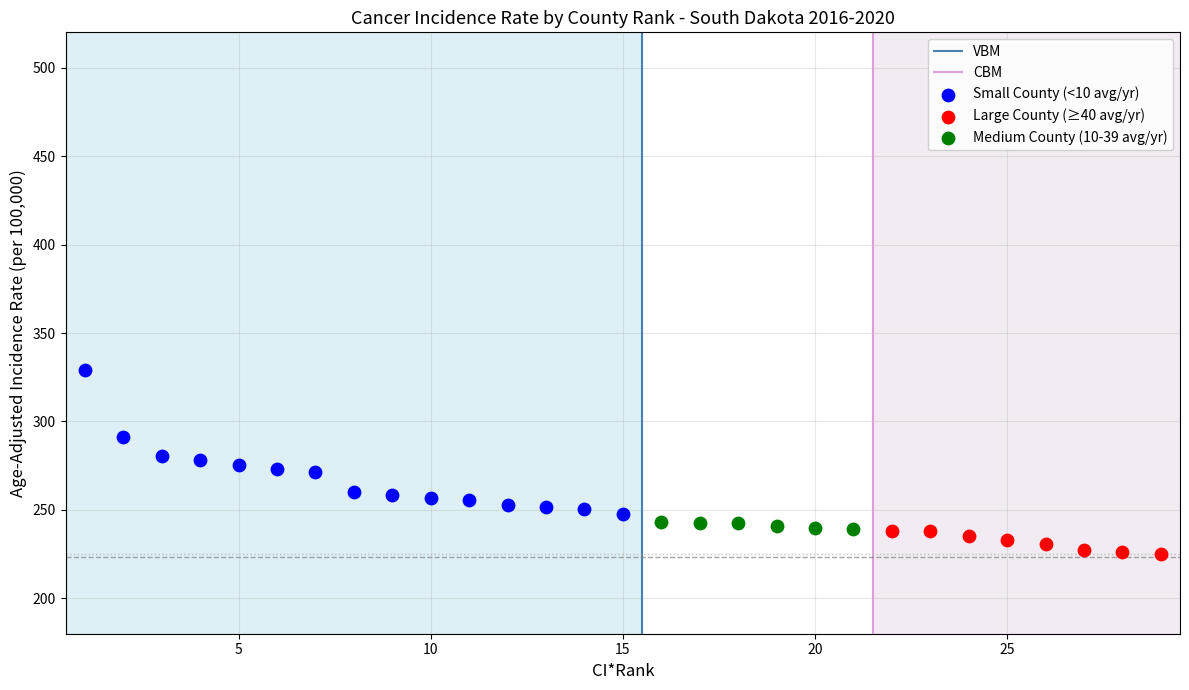

Which series reaches the maximum Y coordinate?

Small County (<10 avg/yr)